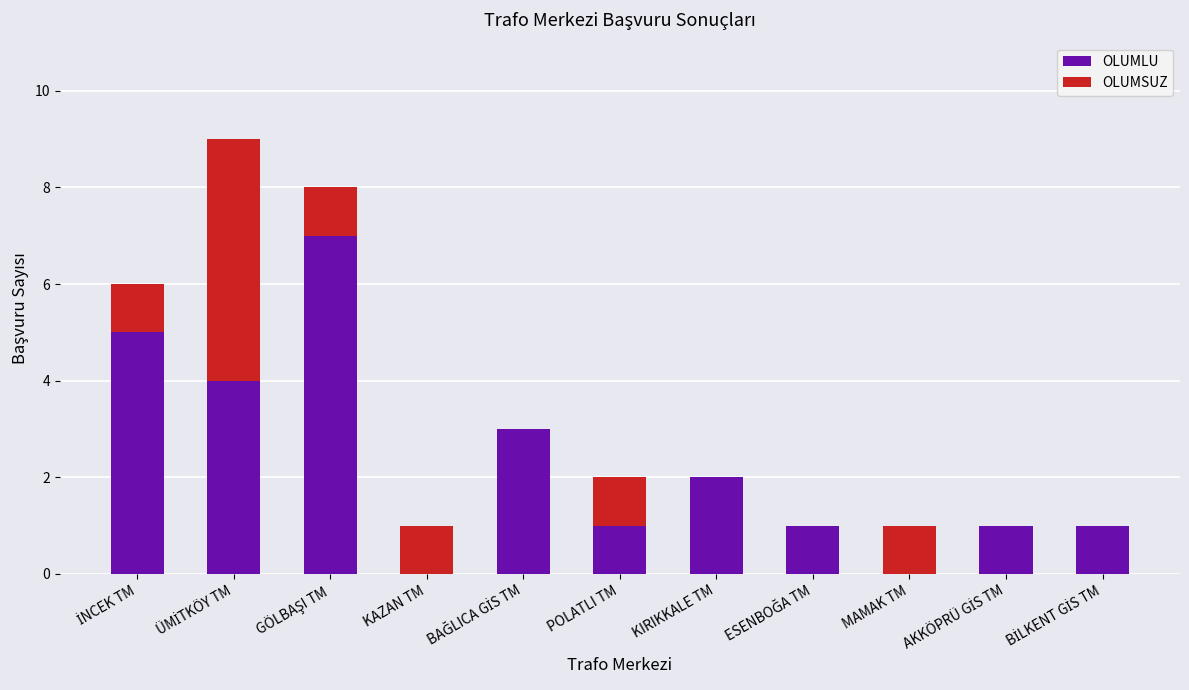

The value of OLUMLU at KIRIKKALE TM is 3. True or false?

False